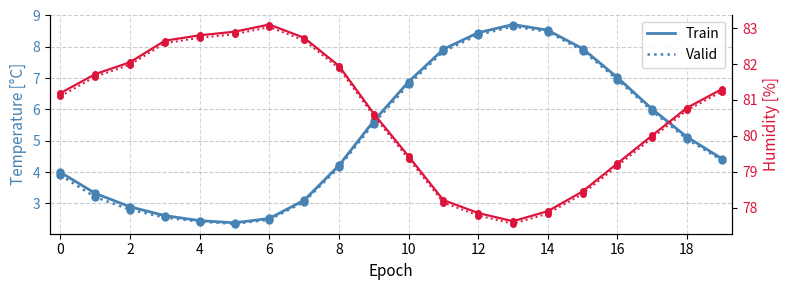

Is this an area chart (filled region under the line)?

No